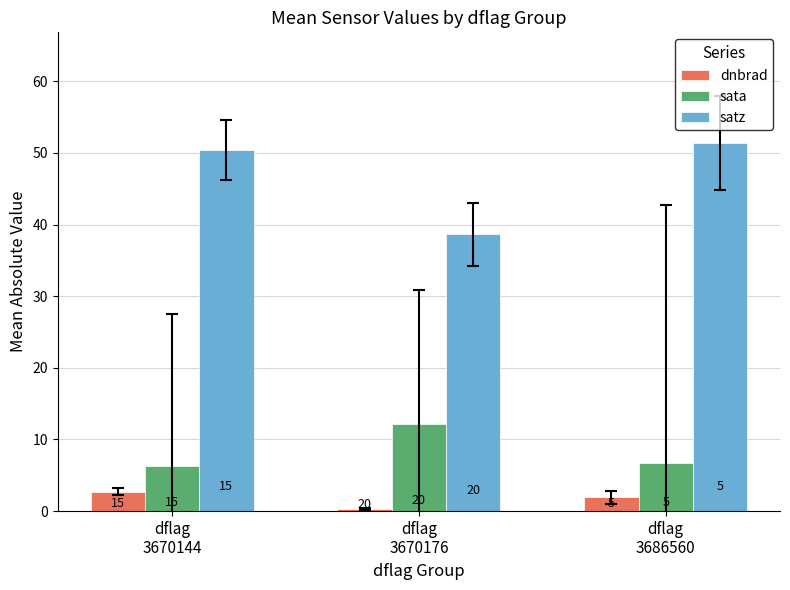

Where does the satz series first go above 50?

dflag
3670144